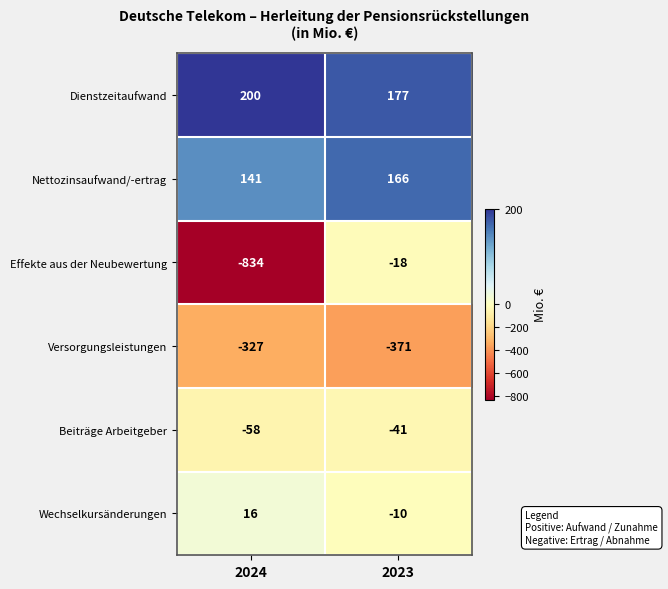

Where is Beiträge Arbeitgeber nearest to the value -49?

2023